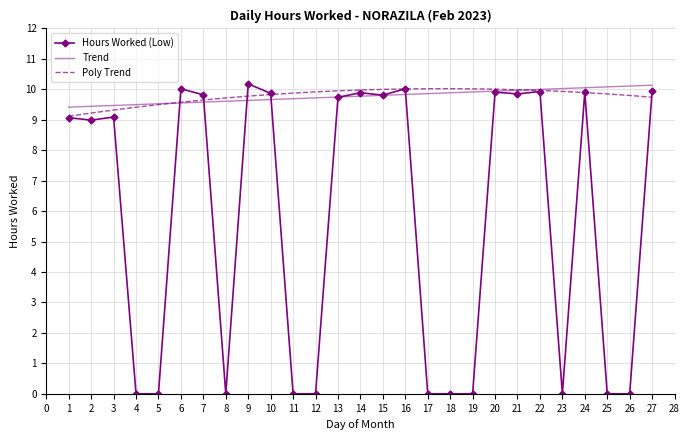

True or false: Hours Worked (Low) and Poly Trend cross at least once.

True